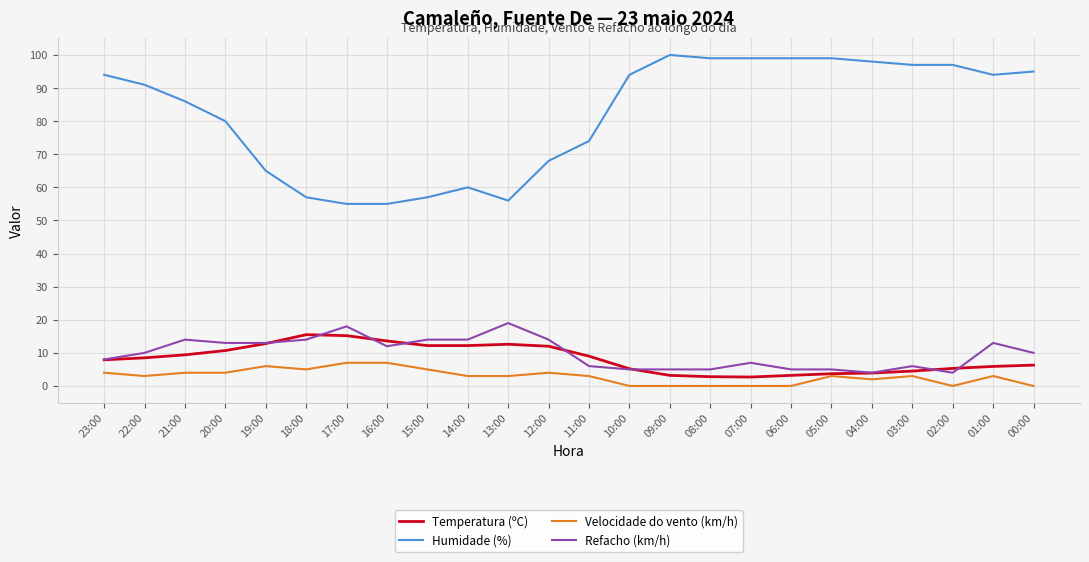

What is the total value across all series at 02:00?

106.3